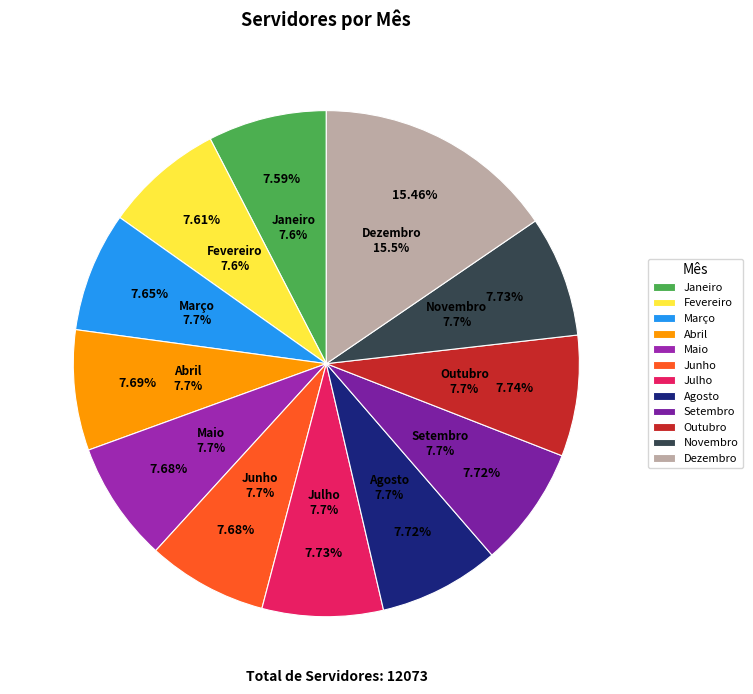

Which category has the smallest portion of the pie?

Janeiro